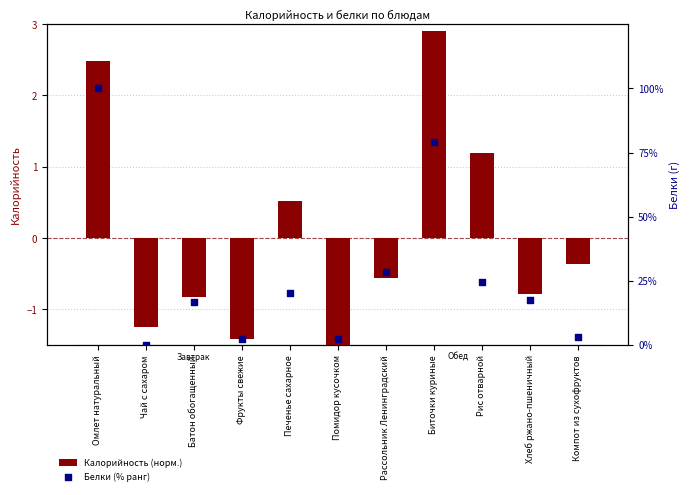

What are all the series names shown in the legend?

Калорийность (норм.), Белки (% ранг)